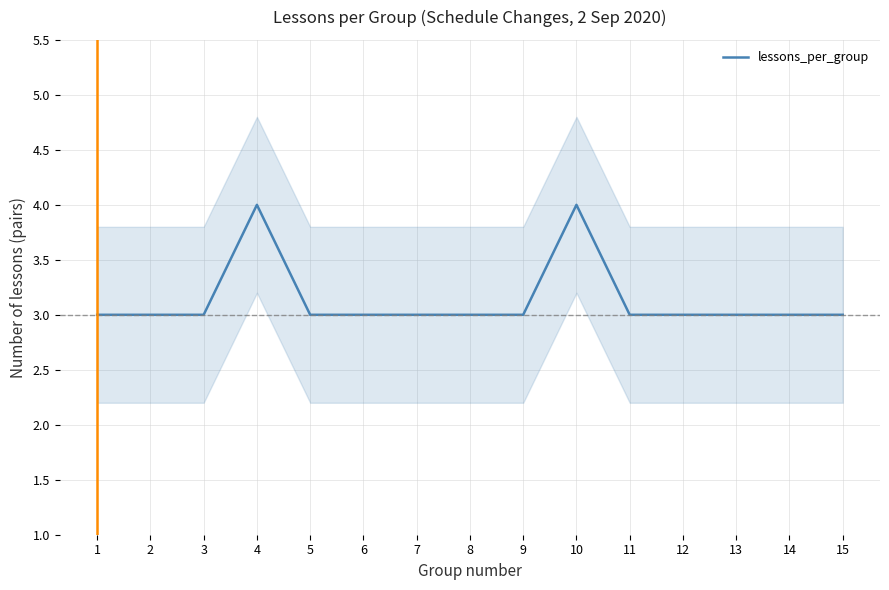

The chart shows a value of 1 at 14. True or false?

False